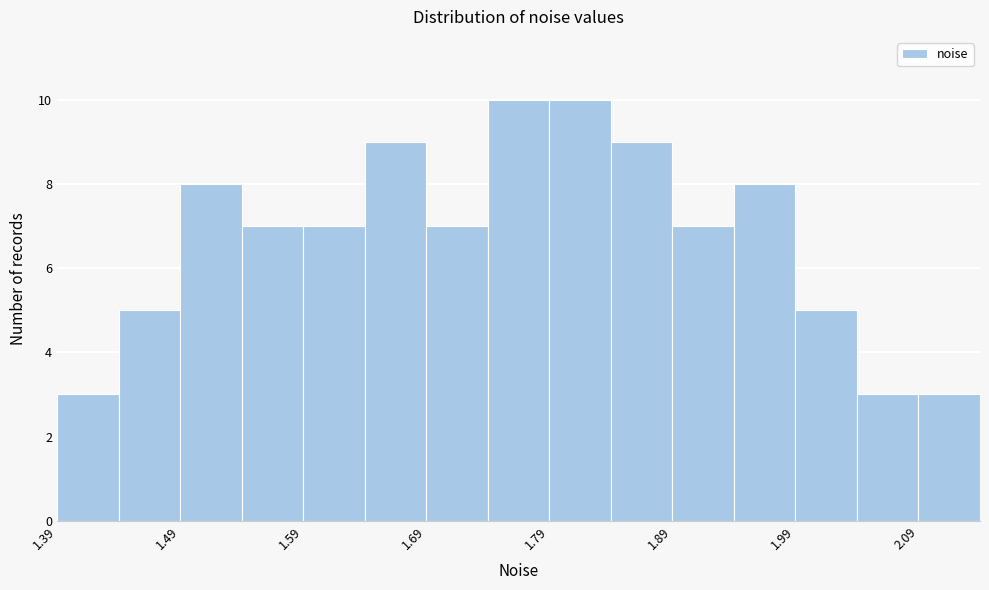

Reading left to right, transcribe this chart: for each bar, give the range it covers on the x-axis and its height. Neither the bar edges nor the heights are printed on the chart, so give them approximately, as read against the axes.

1.39 to 1.44: 3
1.44 to 1.49: 5
1.49 to 1.54: 8
1.54 to 1.59: 7
1.59 to 1.64: 7
1.64 to 1.69: 9
1.69 to 1.74: 7
1.74 to 1.79: 10
1.79 to 1.84: 10
1.84 to 1.89: 9
1.89 to 1.94: 7
1.94 to 1.99: 8
1.99 to 2.04: 5
2.04 to 2.09: 3
2.09 to 2.14: 3